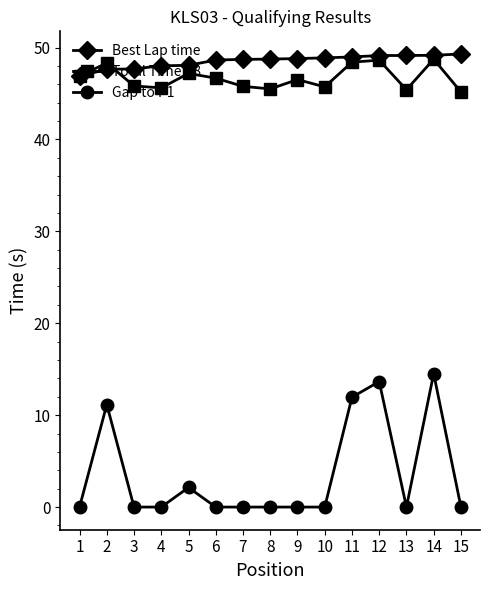

What is the spread (max minus min) of values at 12?

35.5